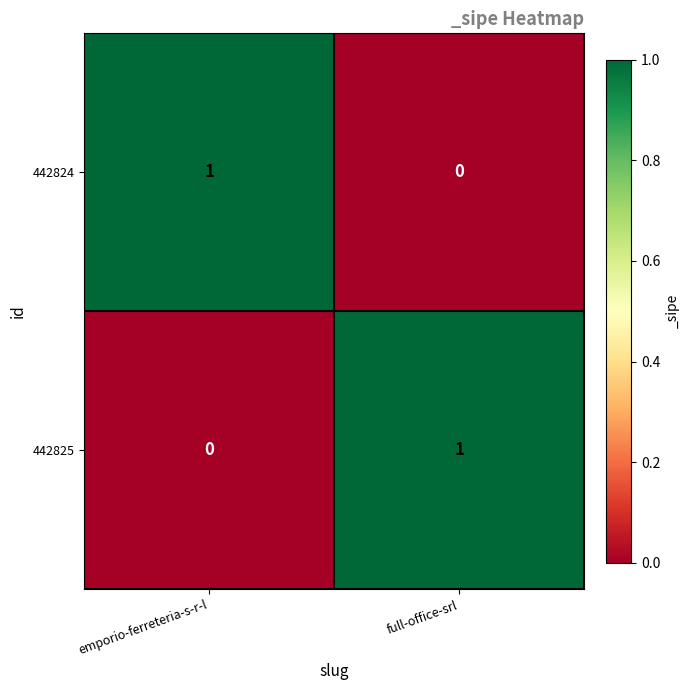

True or false: 442825 has a value of -1 at emporio-ferreteria-s-r-l.

False